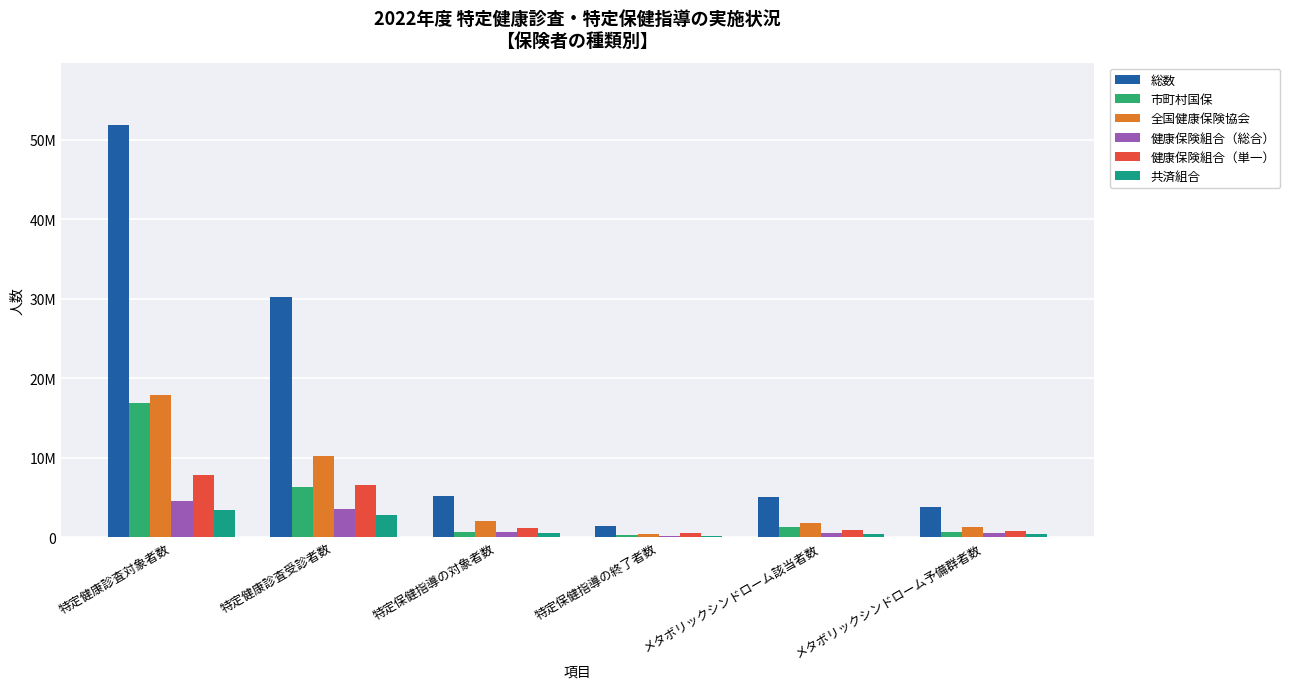

Which has a higher value, 特定保健指導の対象者数 or 特定保健指導の終了者数?

特定保健指導の対象者数